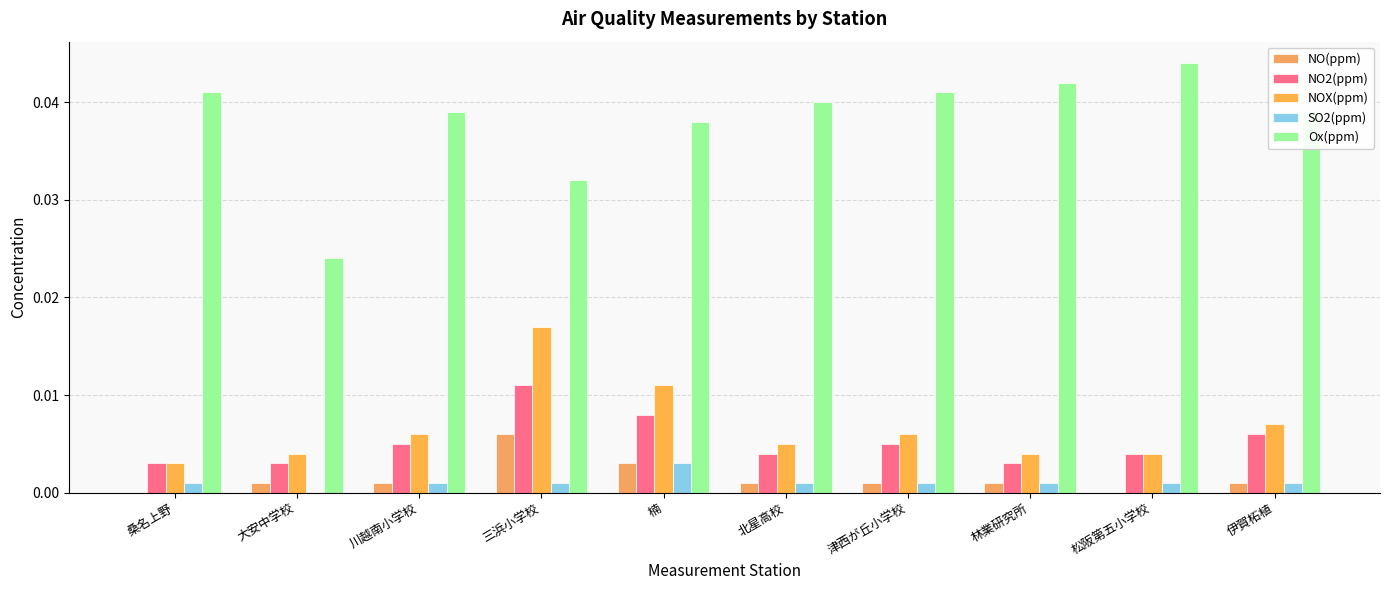

How many groups of bars are there?

10